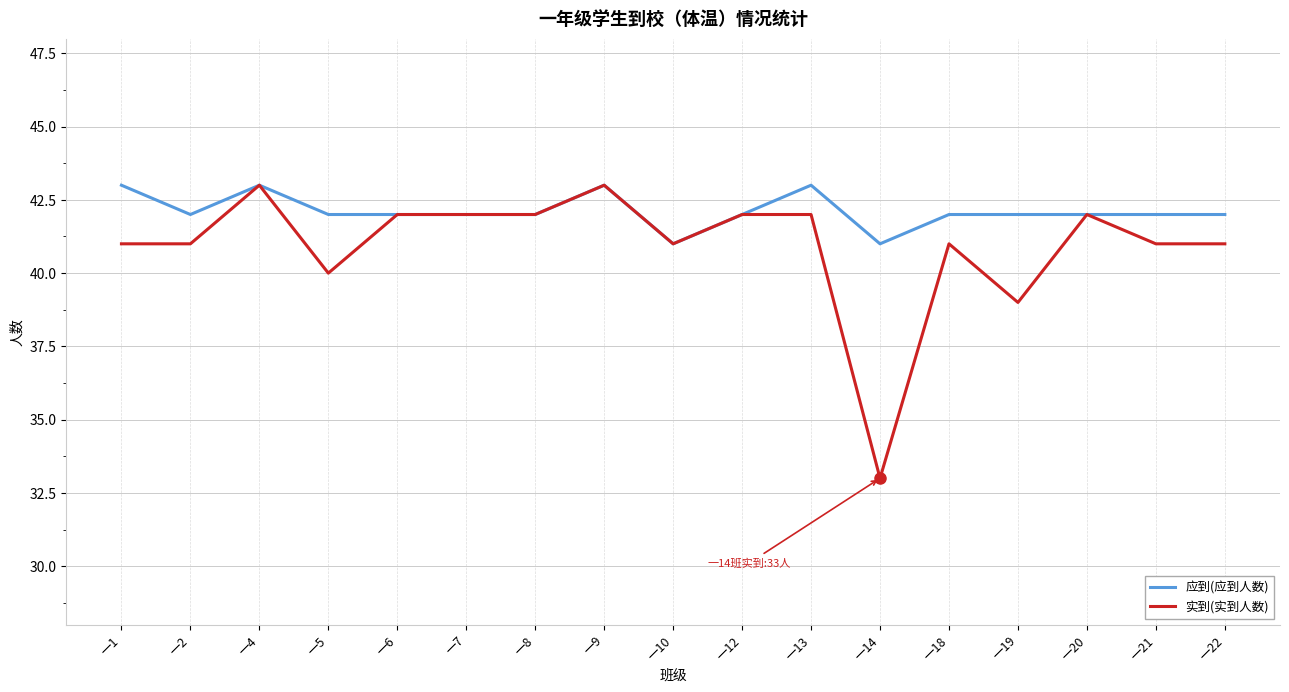

Between 一5 and 一13, which series saw the biggest shift?

实到(实到人数)